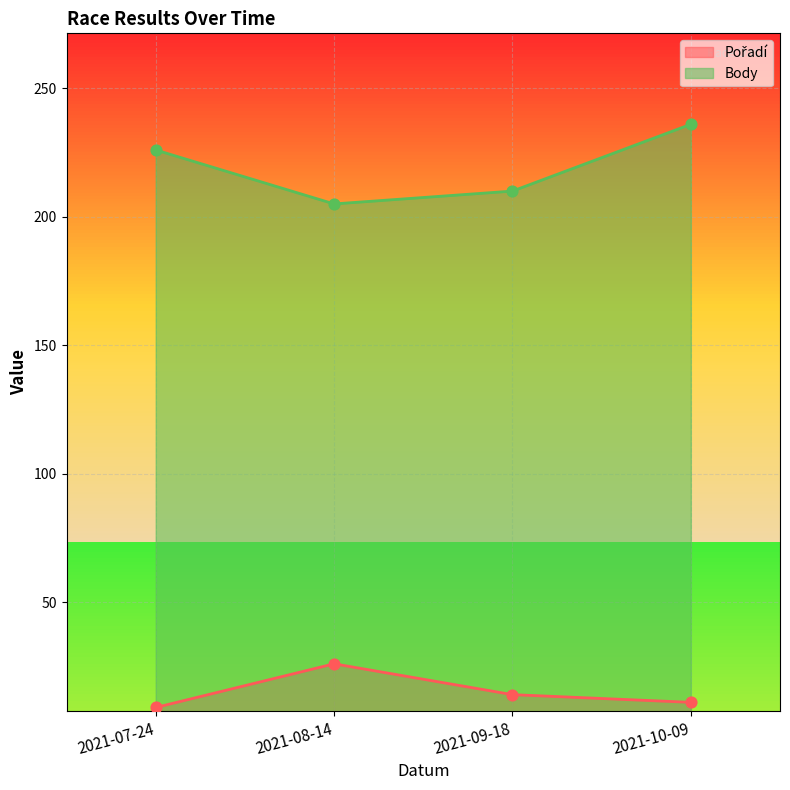

At which category is the sum across all series the highest?

2021-10-09